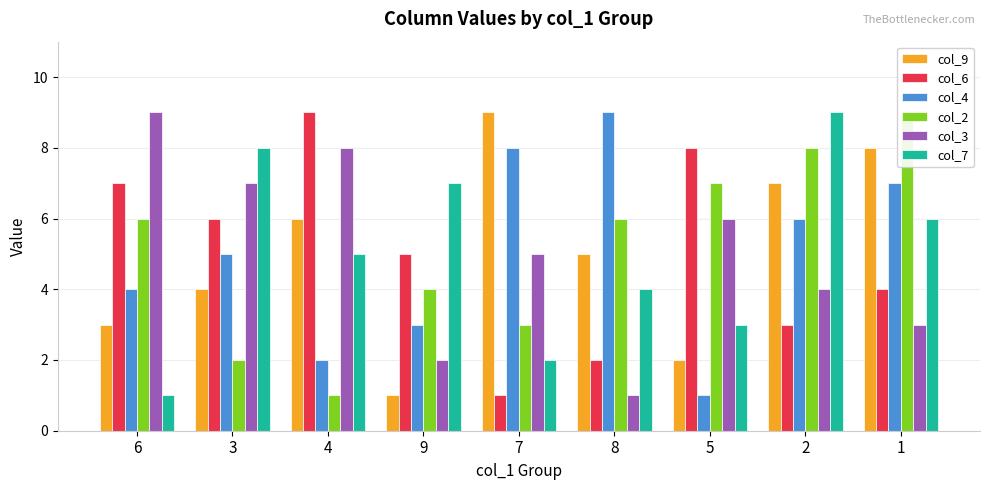

List the labels in order of col_3 value, largest first.

6, 4, 3, 5, 7, 2, 1, 9, 8